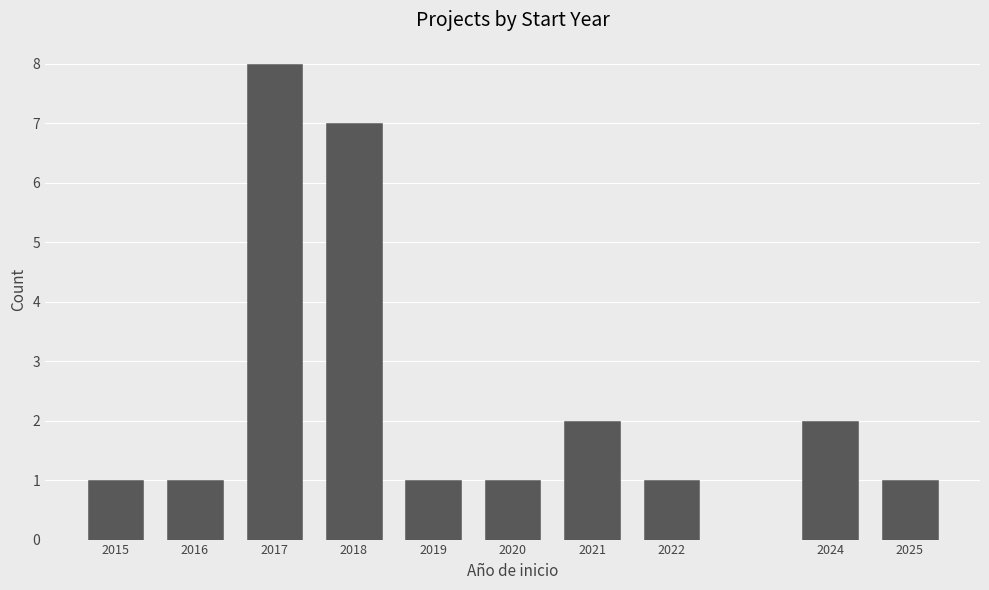

Reading left to right, list all the values displayed in this chart.

1	1	8	7	1	1	2	1	2	1